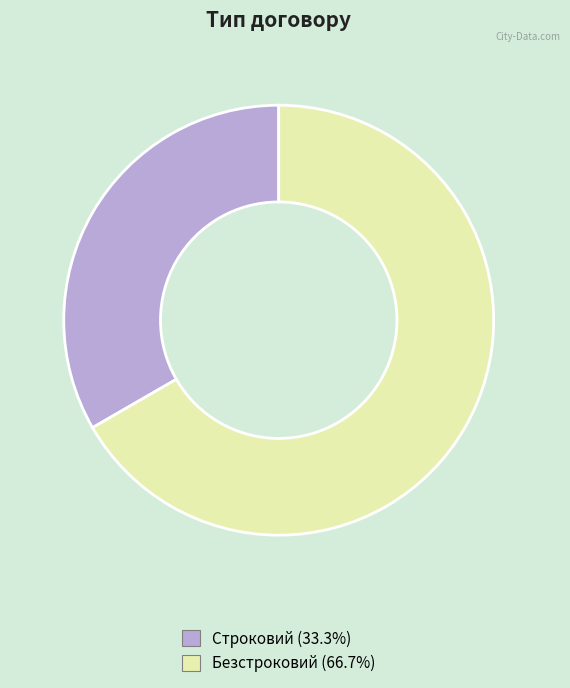

Which has a higher value, Безстроковий or Строковий?

Безстроковий